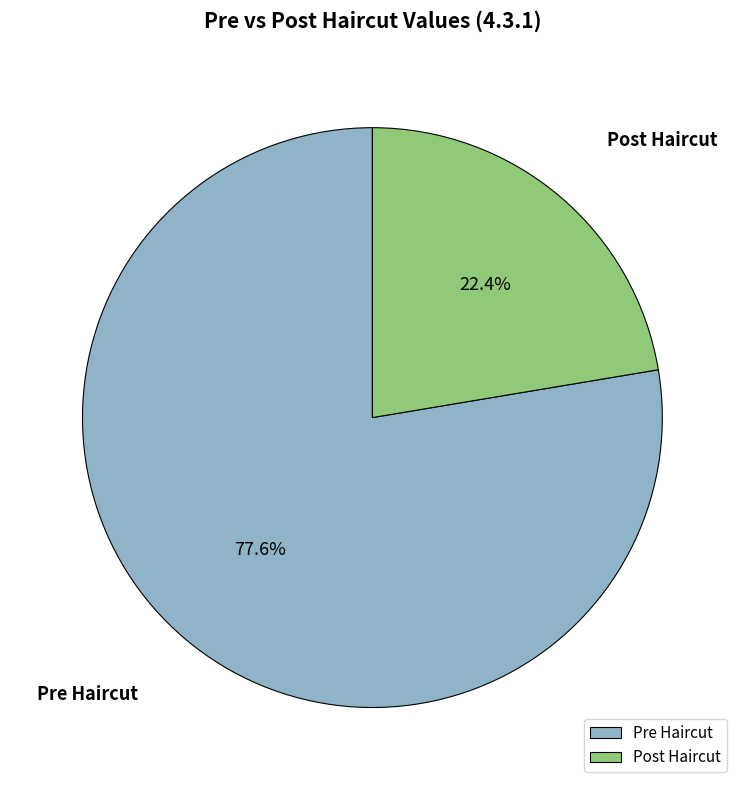

The Pre Haircut slice represents 66% of the pie. True or false?

False